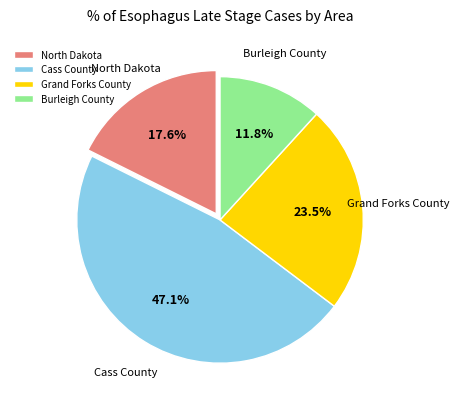

How many segments does this pie chart have?

4